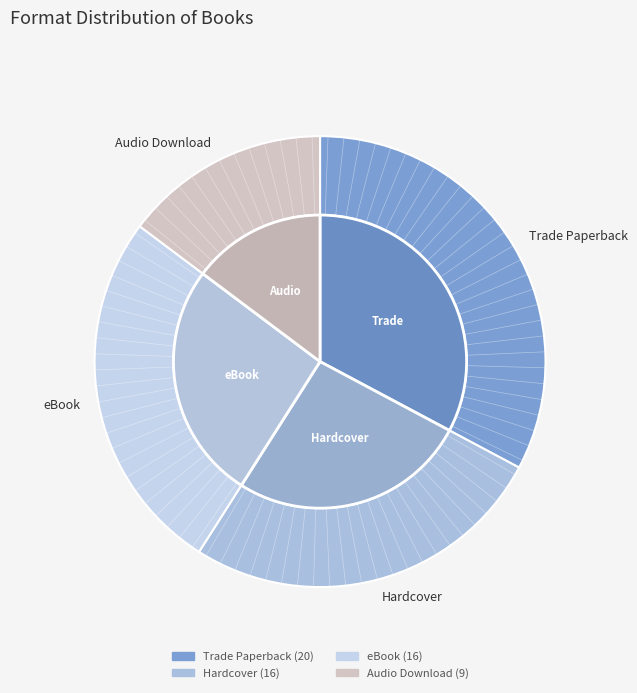

Rank the categories by value from highest to lowest.

Trade Paperback, Hardcover, eBook, Audio Download